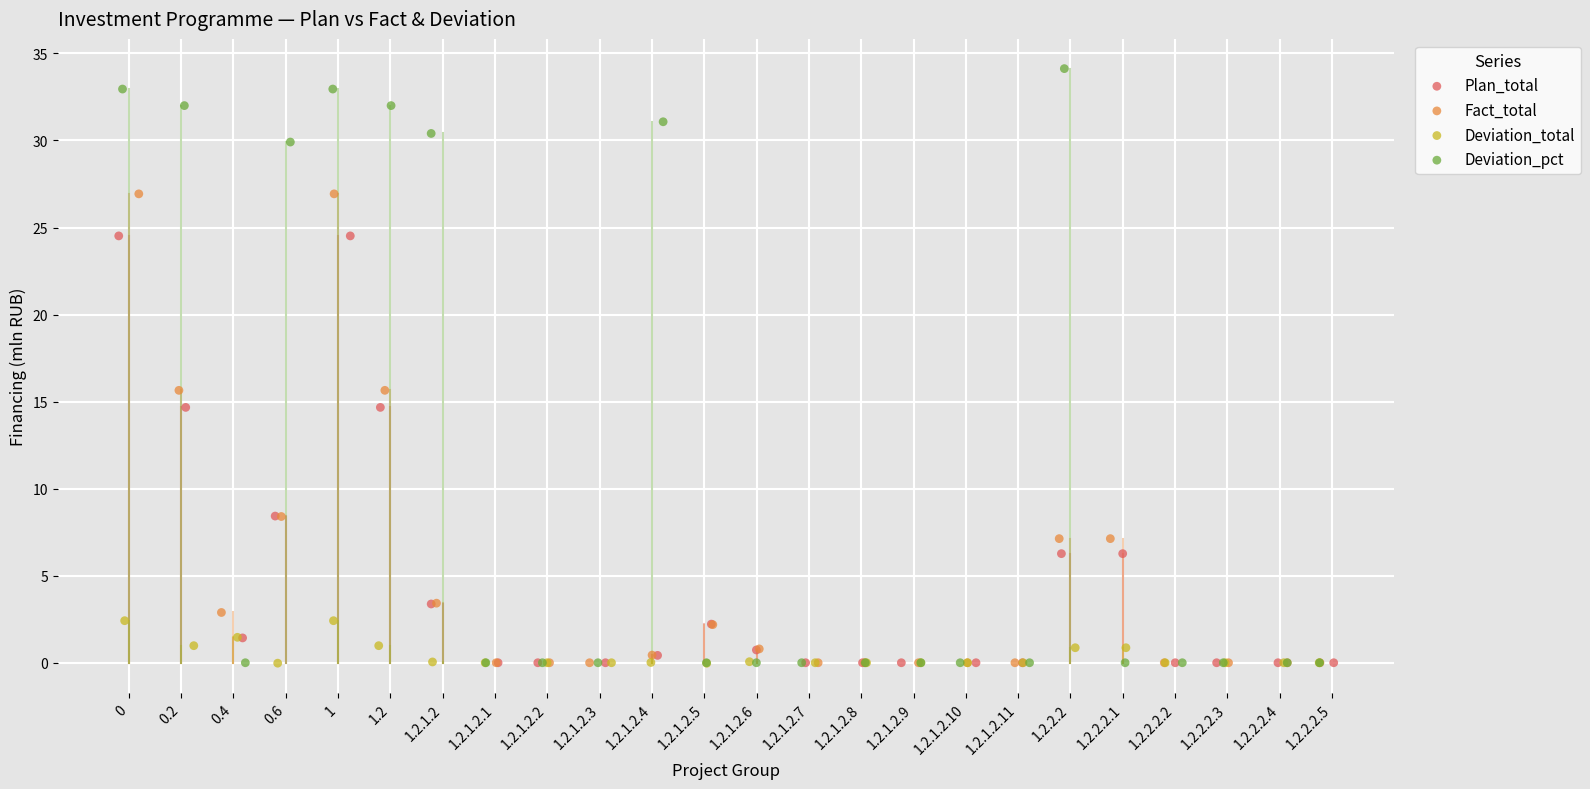

Which series contains the highest Y value?

Deviation_pct